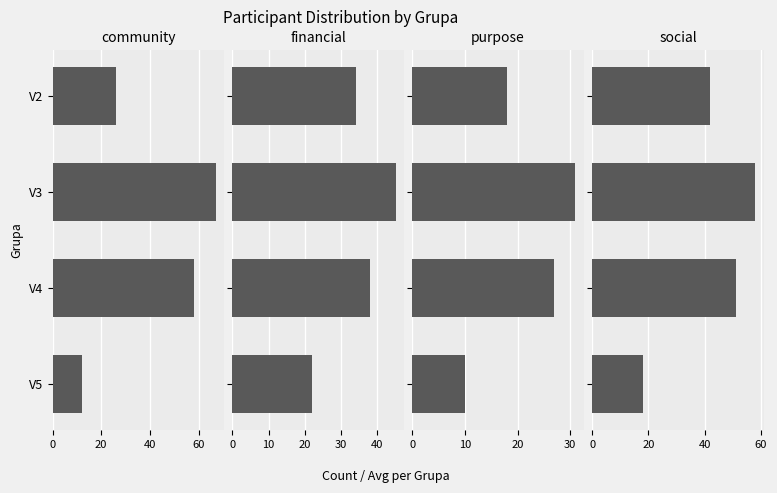

What is the maximum value shown in the chart?

67